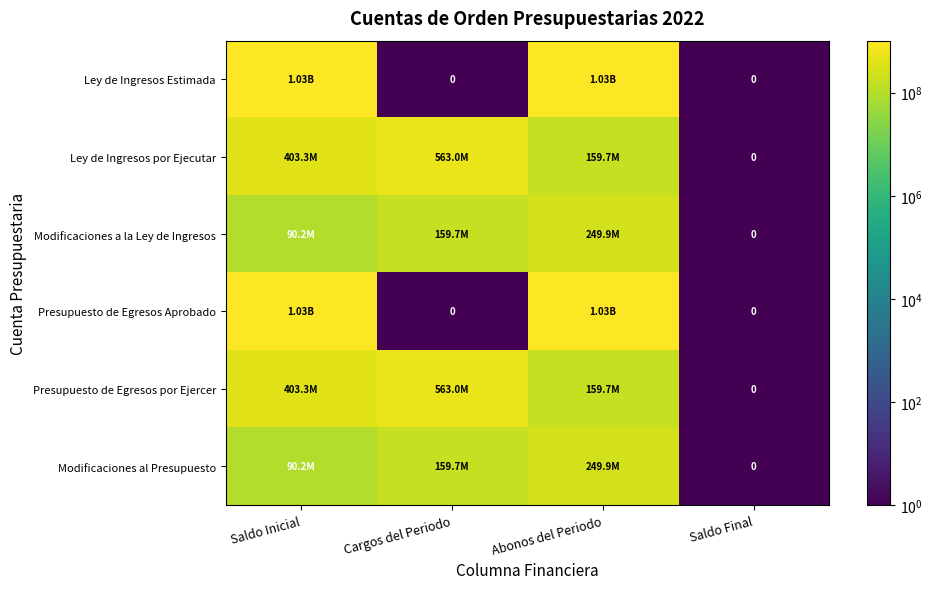

What is the difference between the highest and lowest values at Saldo Inicial?

935543899.2